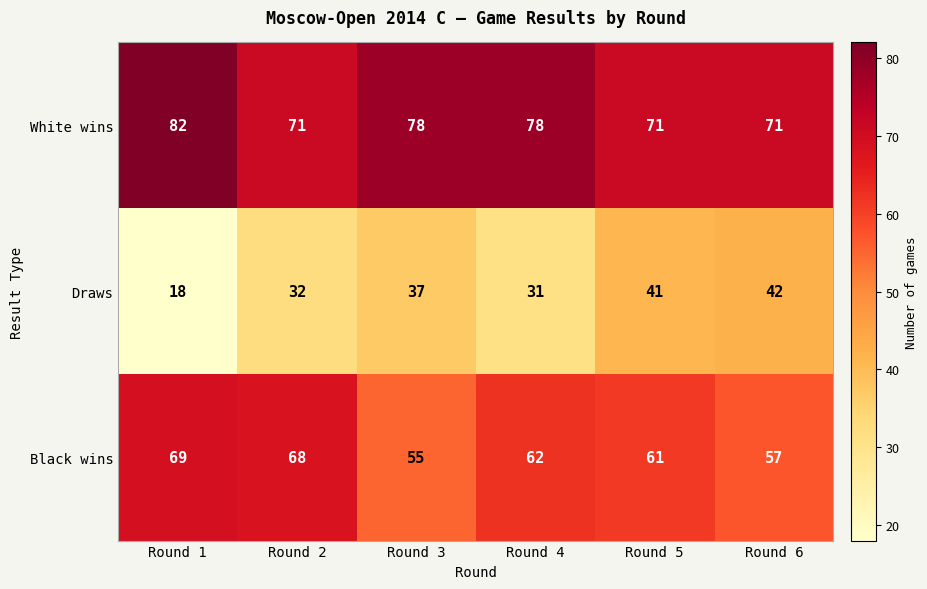

Where does the Black wins series first go above 62?

Round 1